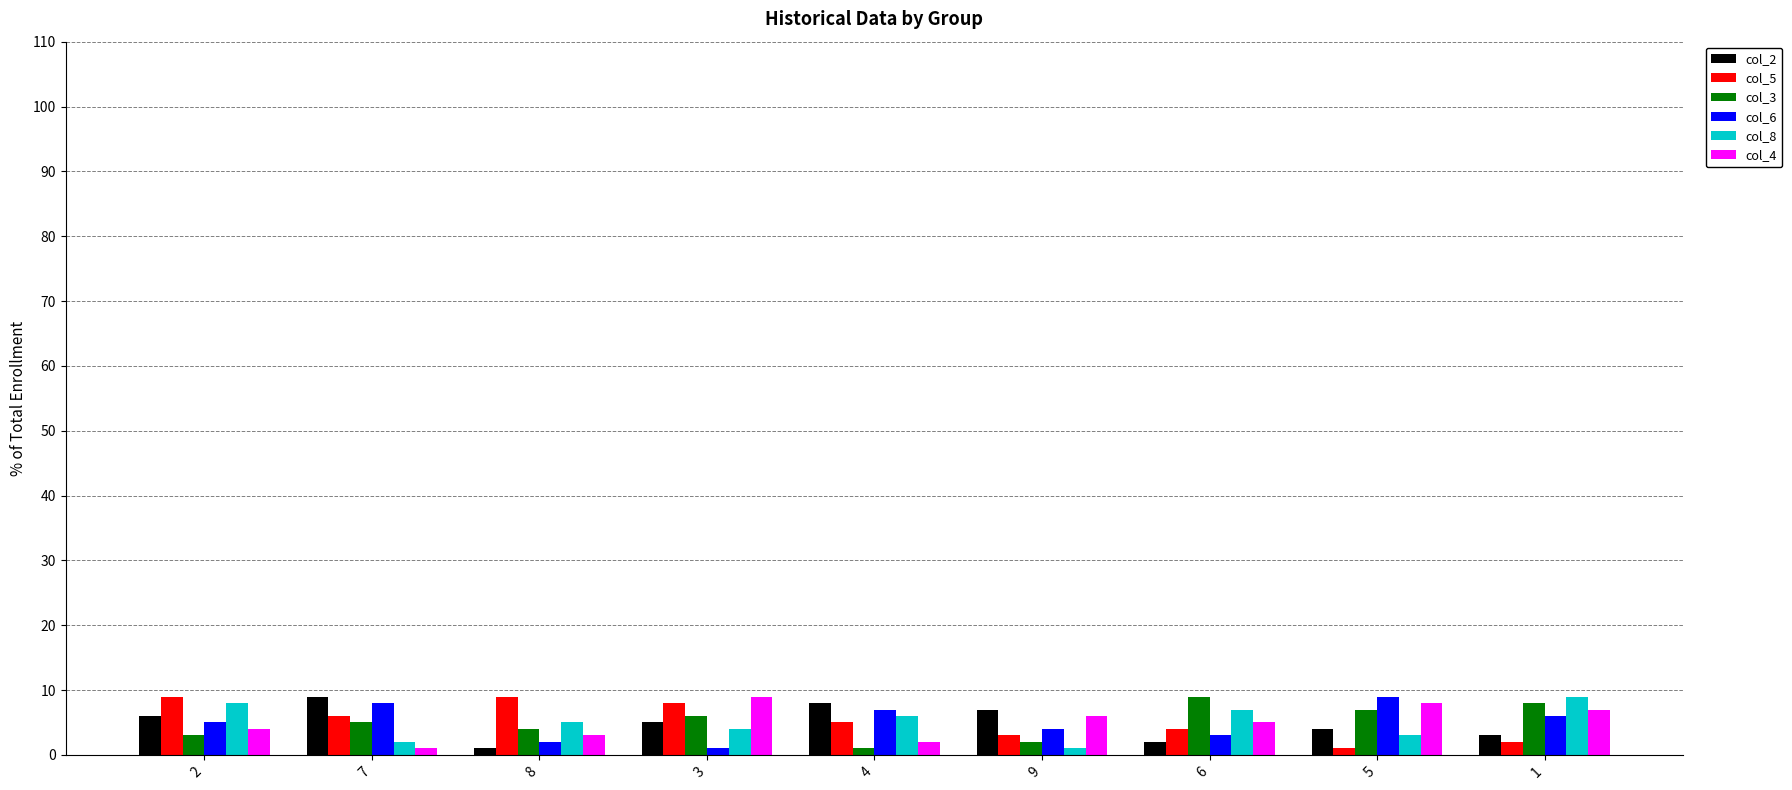

Is it true that col_3 equals 2 at 5?

False